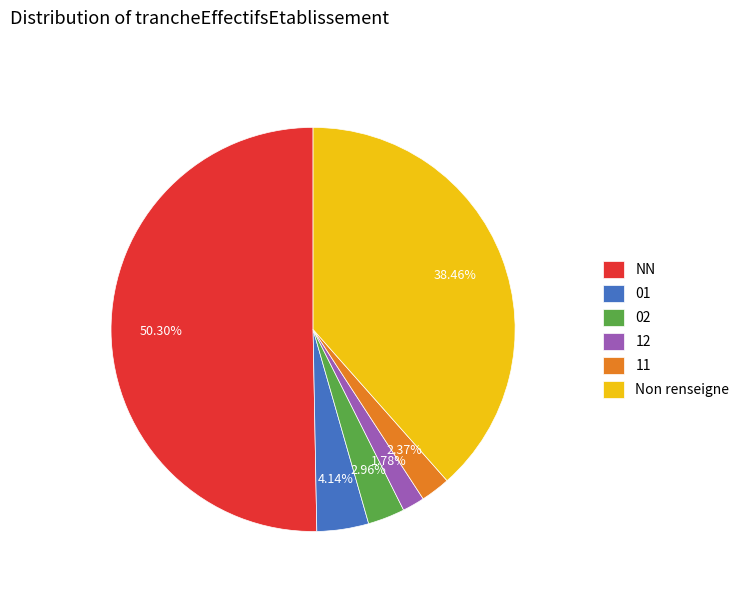

How many segments does this pie chart have?

6